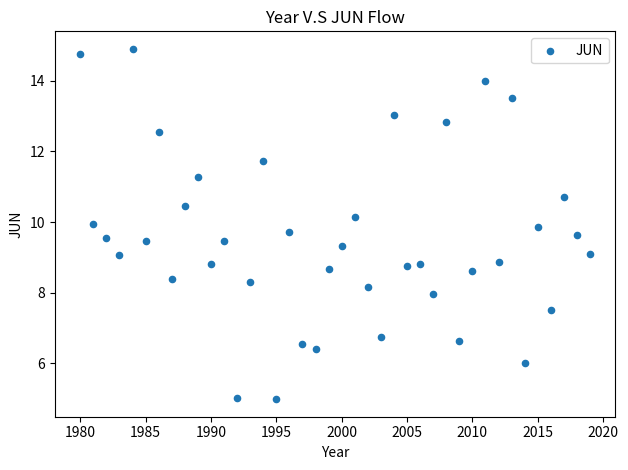

What is the range of Y values (max minus min)?

9.9